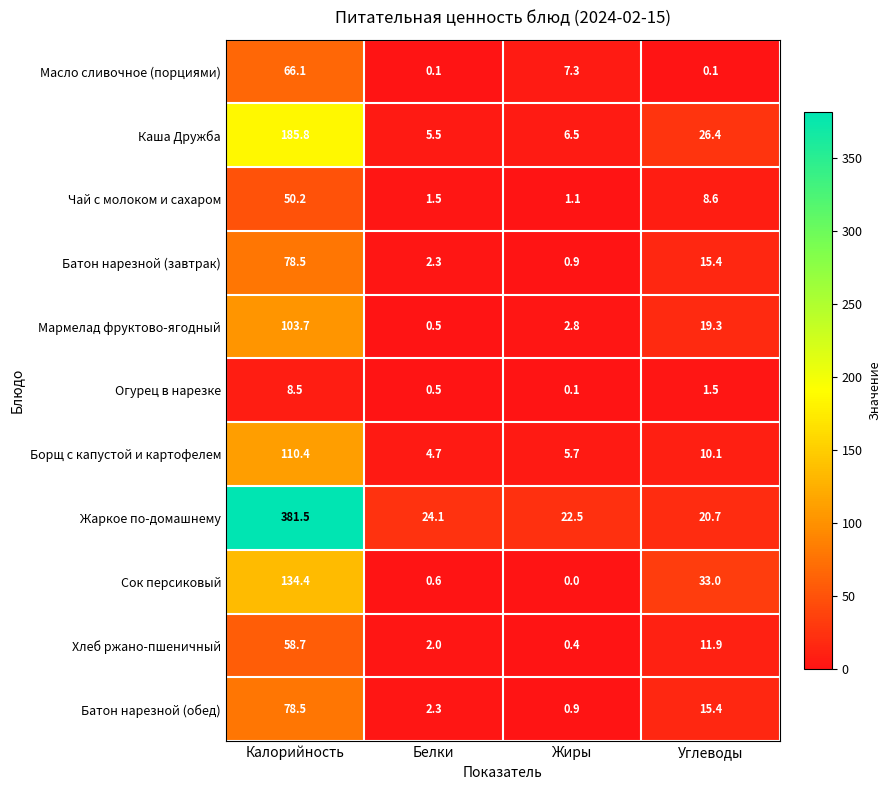

Rank the categories by Сок персиковый value from lowest to highest.

Жиры, Белки, Углеводы, Калорийность